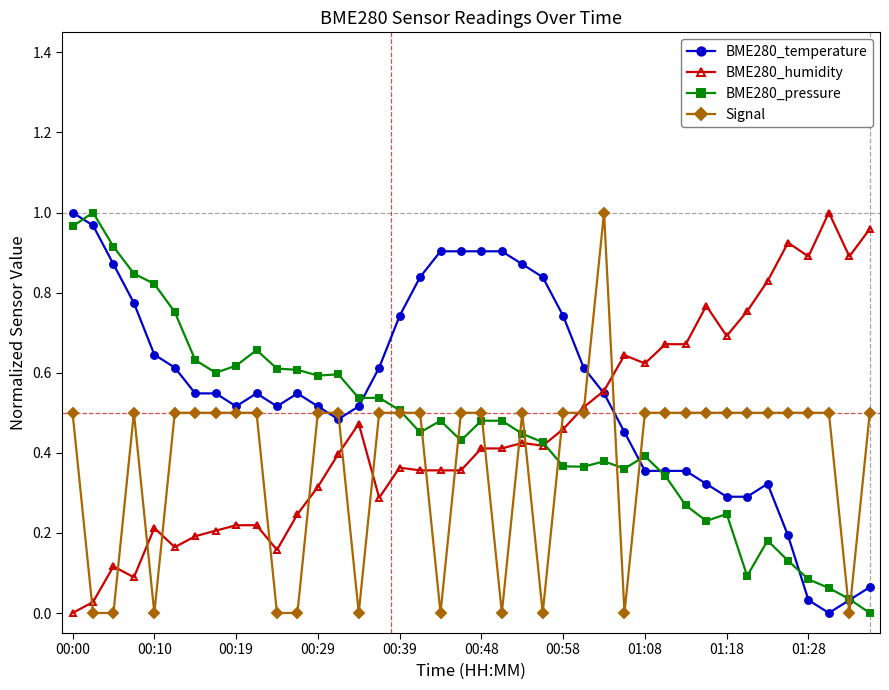

At how many categories does at least one series exceed 0?

40